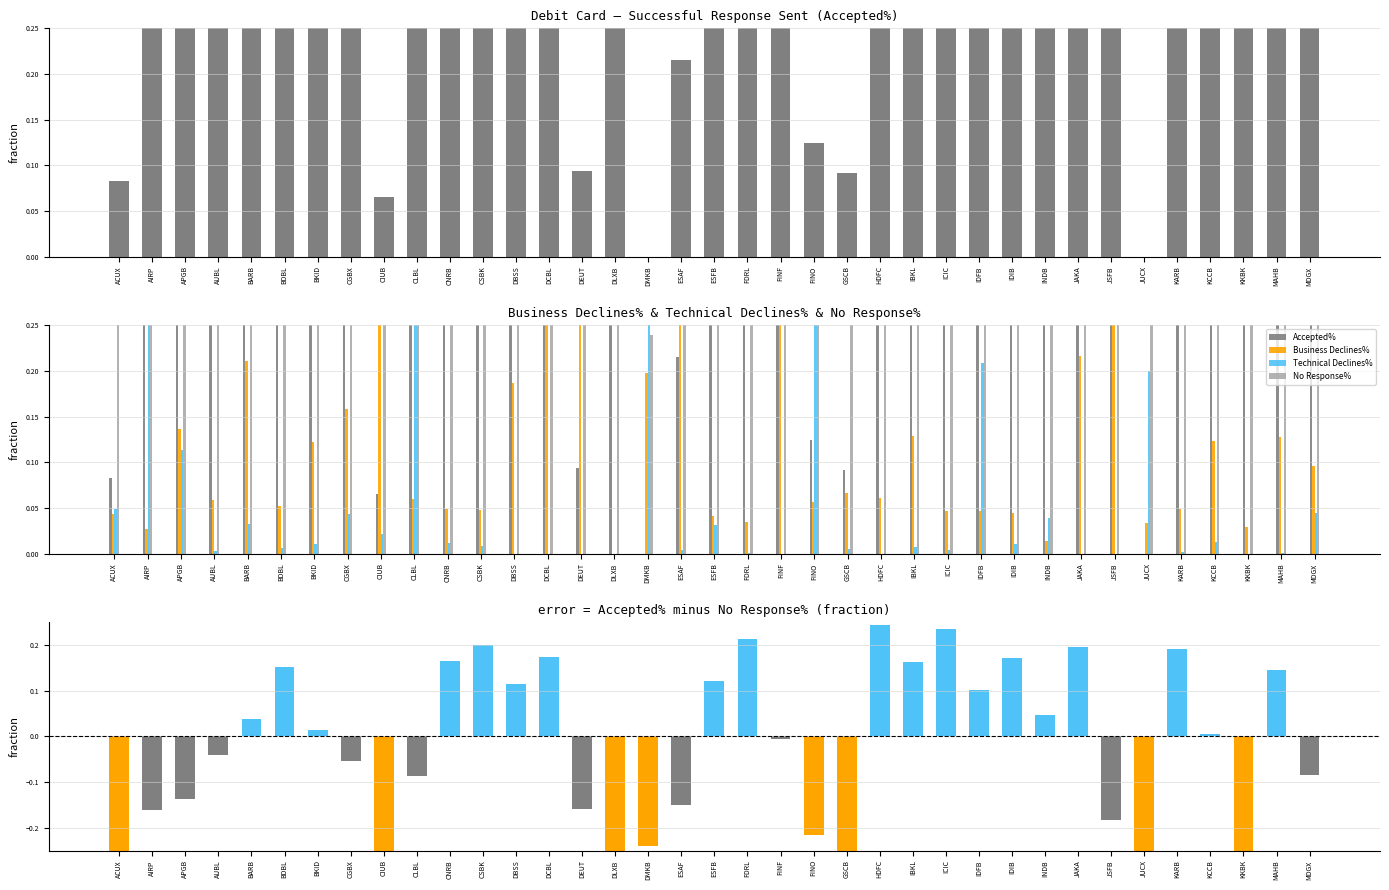

Count the number of categories in the chart.

37